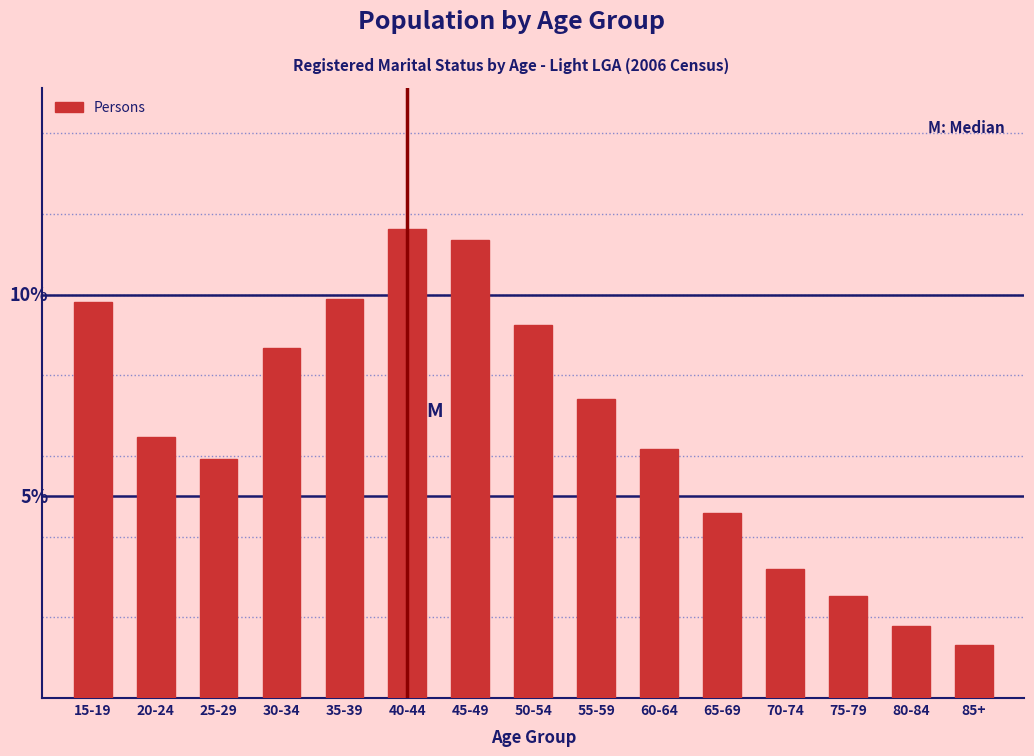

Does the chart contain any negative values?

No